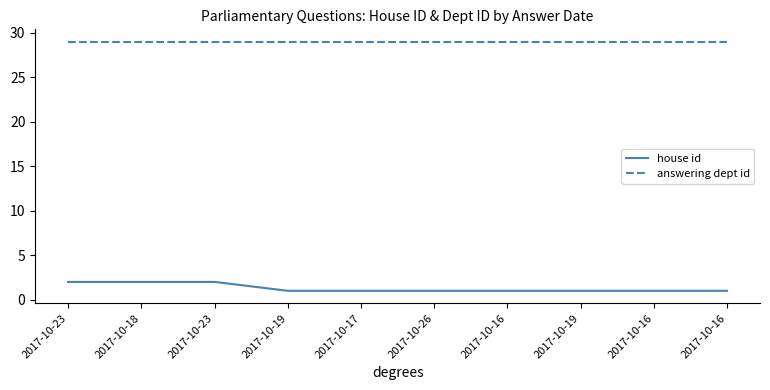

Does the chart display data point markers on the line(s)?

No